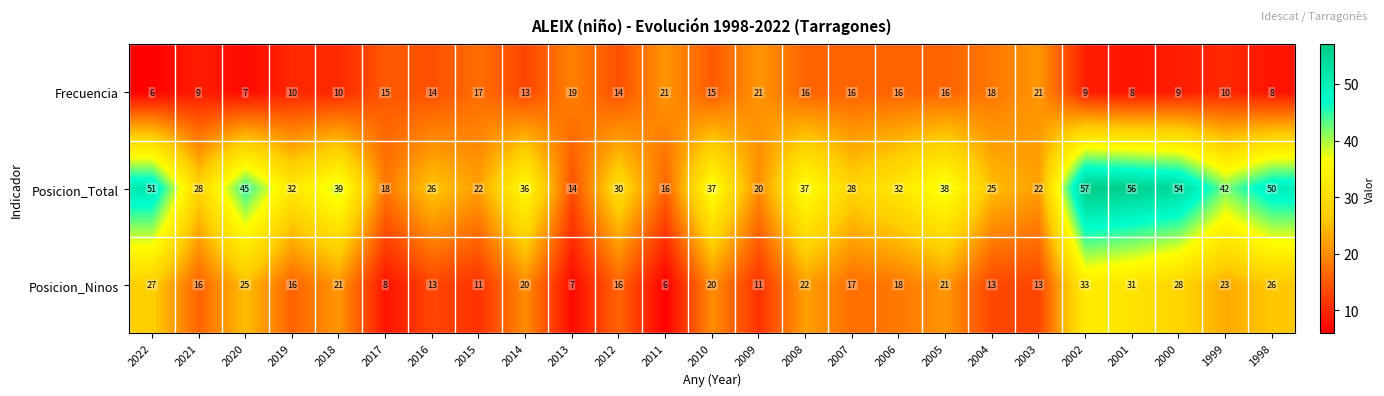

At which label does Posicion_Ninos first exceed 18?

2022